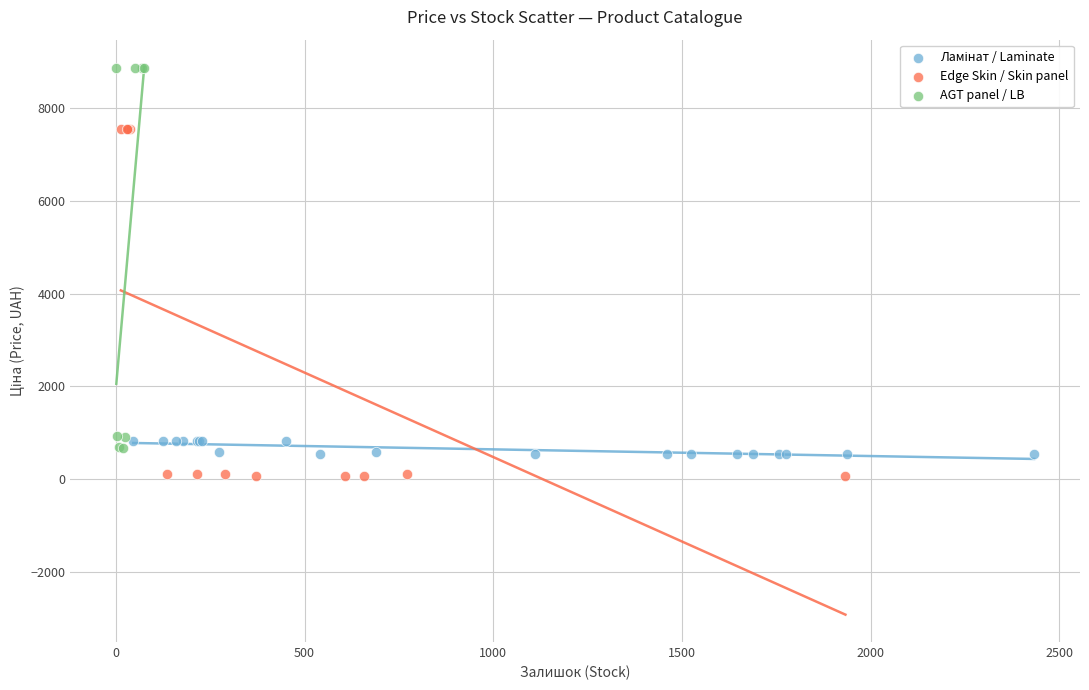

Which series contains the highest Y value?

AGT panel / LB